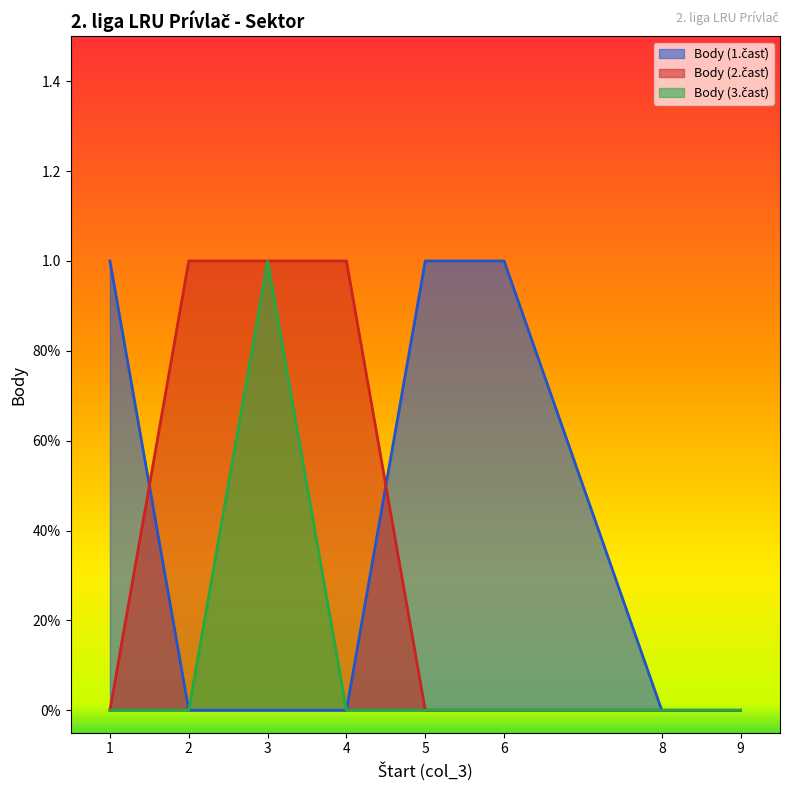

Between 3 and 5, which series saw the biggest shift?

Body (2.časť)